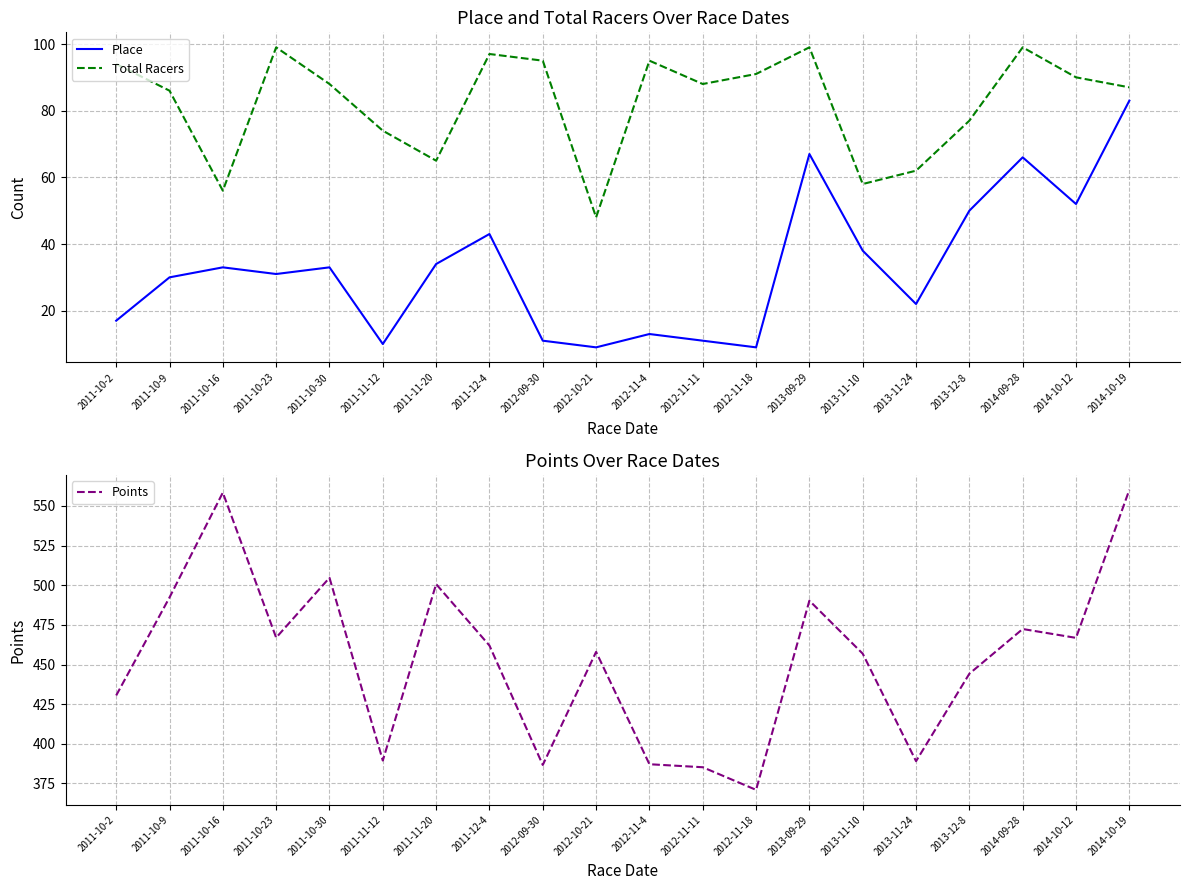

What is the spread (max minus min) of values at 2014-10-19?

477.1